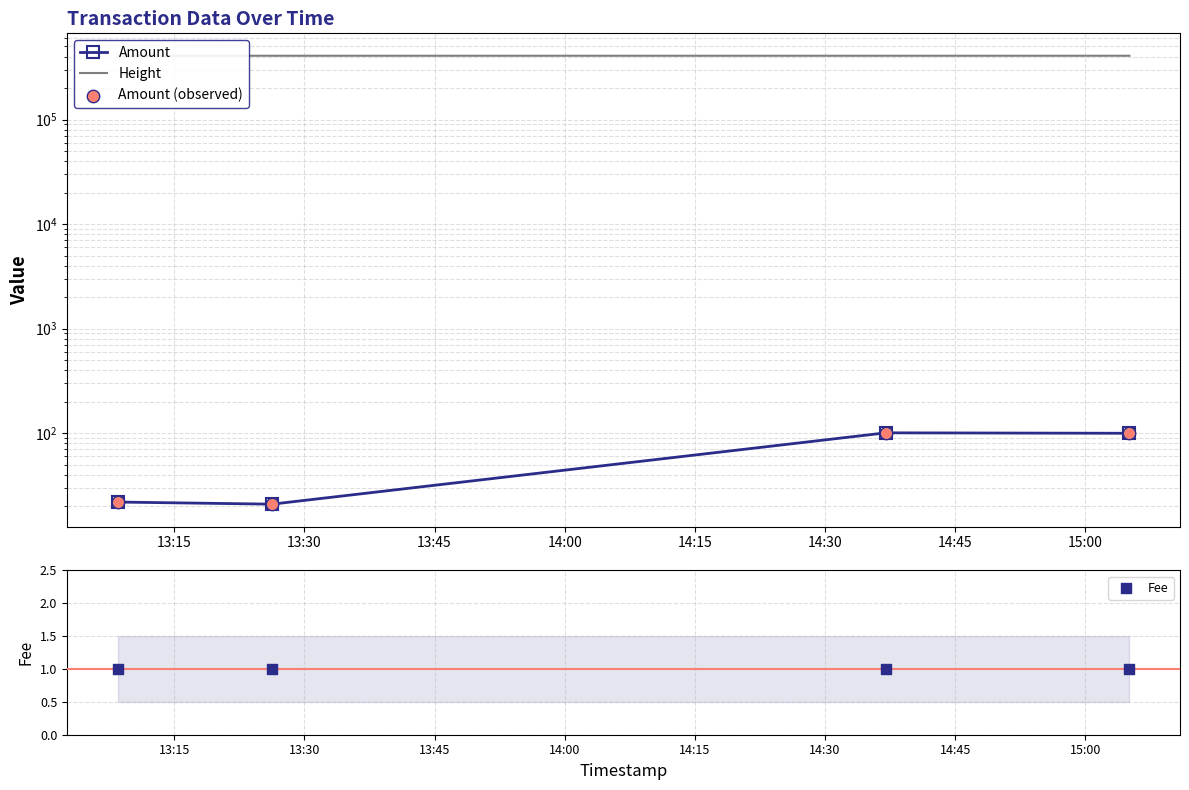

Which series contains the highest Y value?

Height